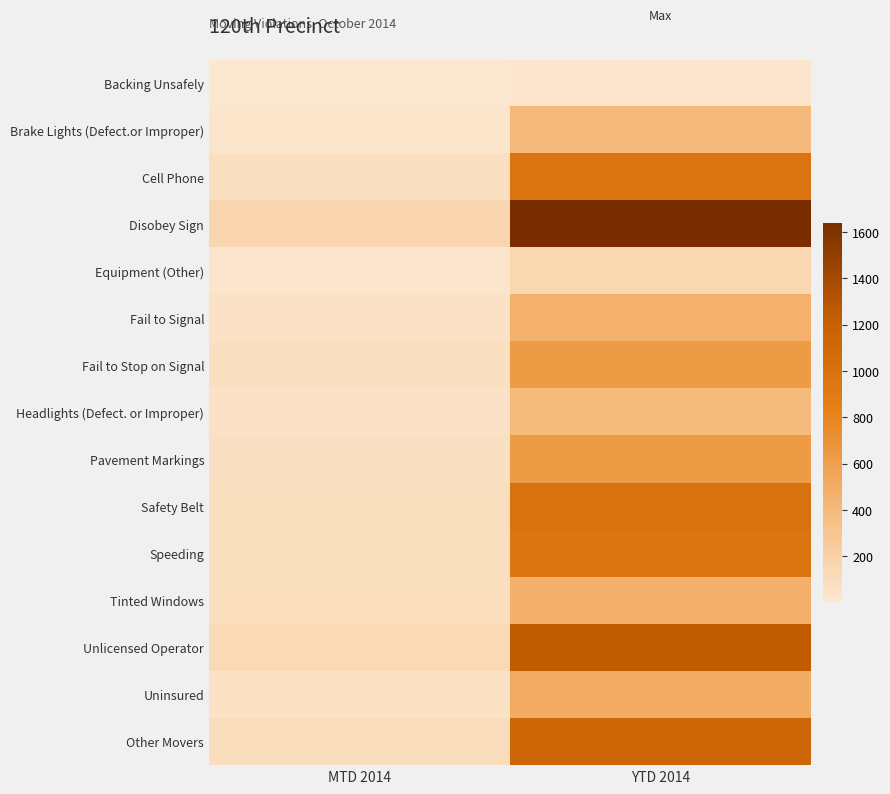

Which series changed the most between MTD 2014 and YTD 2014?

Disobey Sign